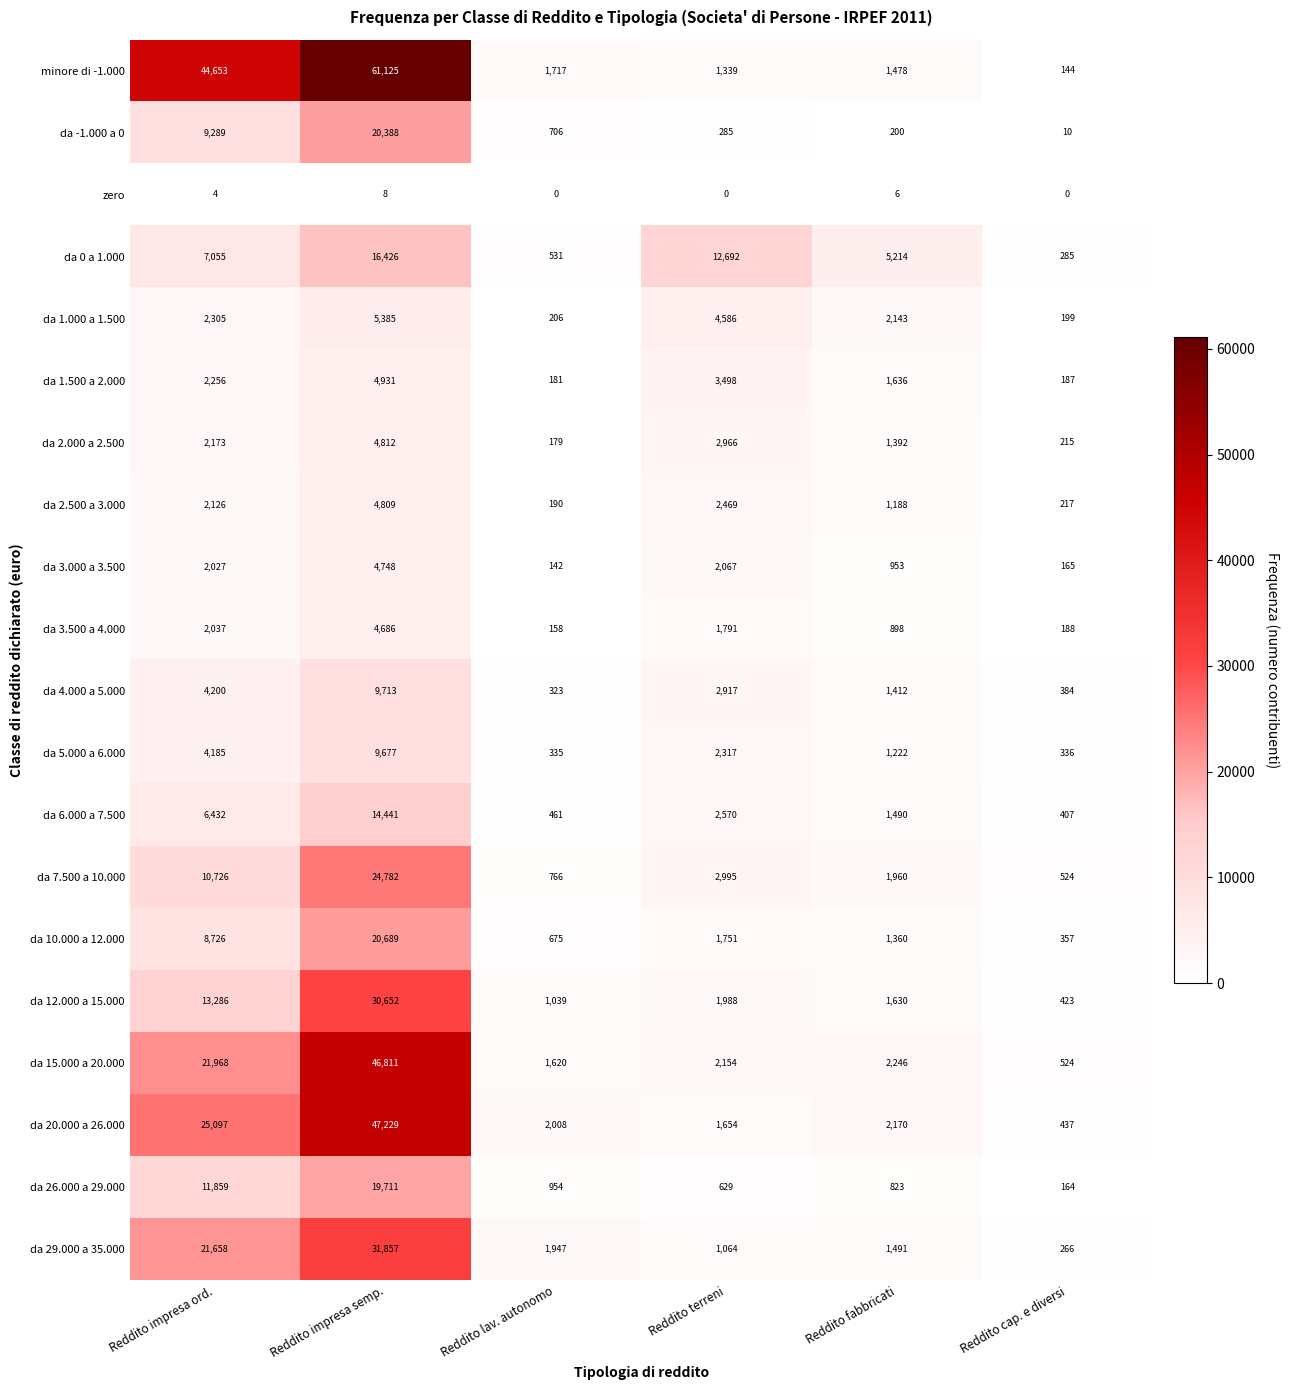

List the labels in order of da 2.000 a 2.500 value, largest first.

Reddito impresa semp., Reddito terreni, Reddito impresa ord., Reddito fabbricati, Reddito cap. e diversi, Reddito lav. autonomo